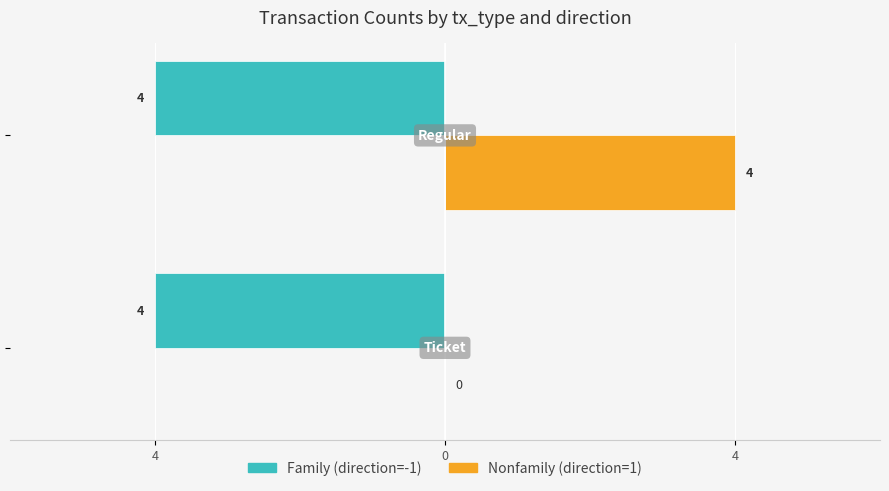

Is it true that Nonfamily equals 0.0 at 4?

True